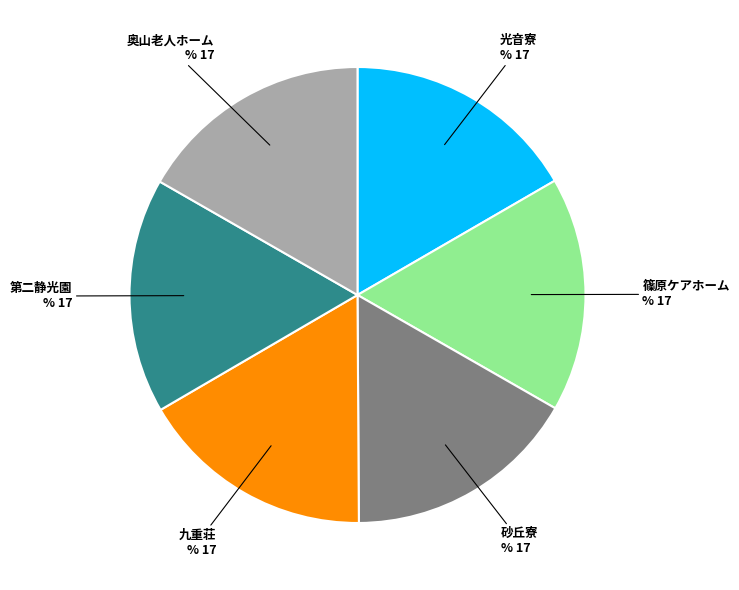

Is there any slice that represents more than half of the pie?

No